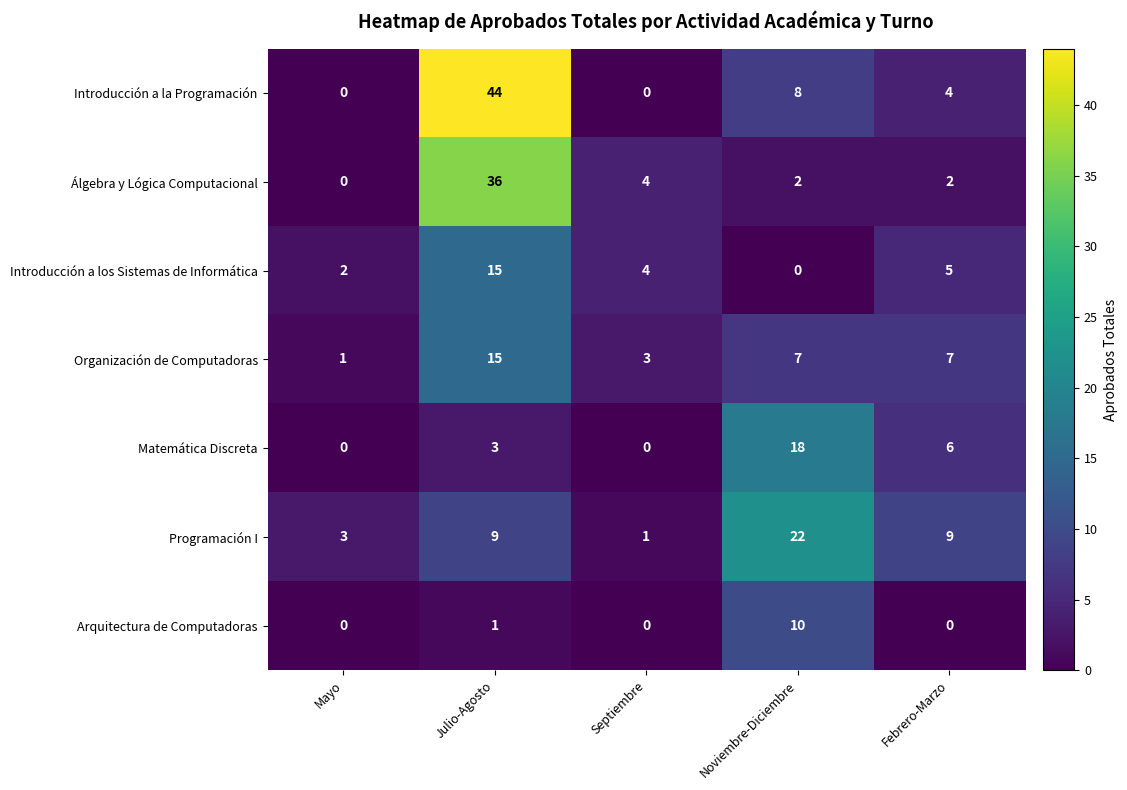

True or false: Matemática Discreta has a value of 0 at Septiembre.

True